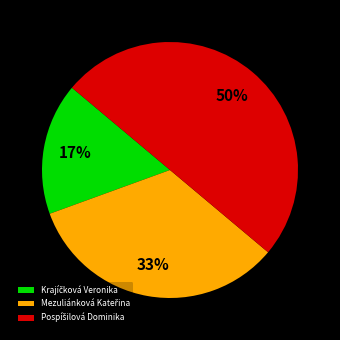

To the nearest percent, what is the difference between the largest and smallest slice percentages?

33%